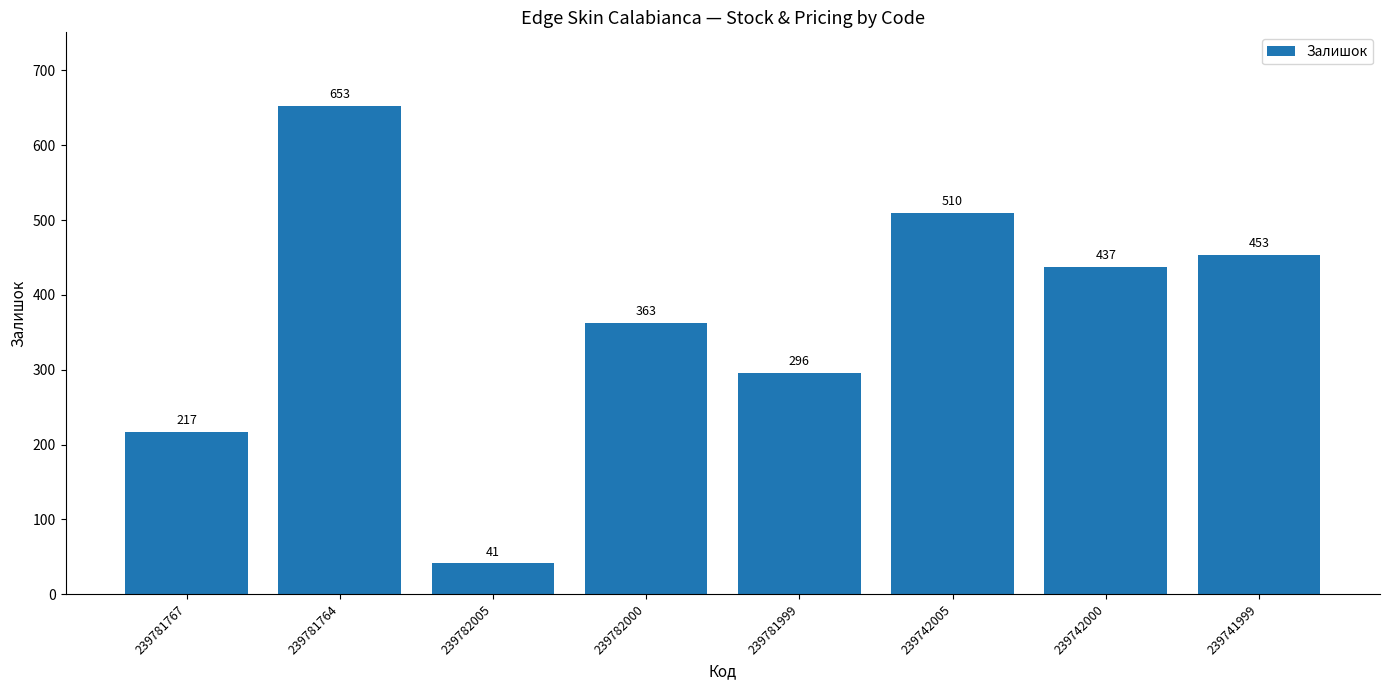

How many data points does each series have?

8